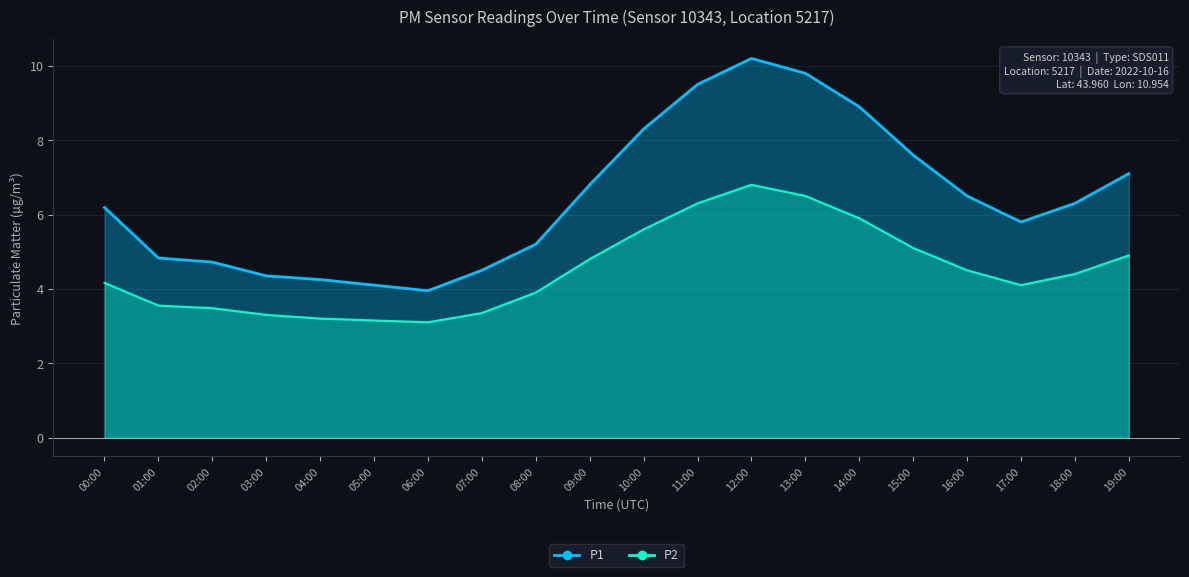

True or false: P2 has a value of 1.9 at 01:00.

False